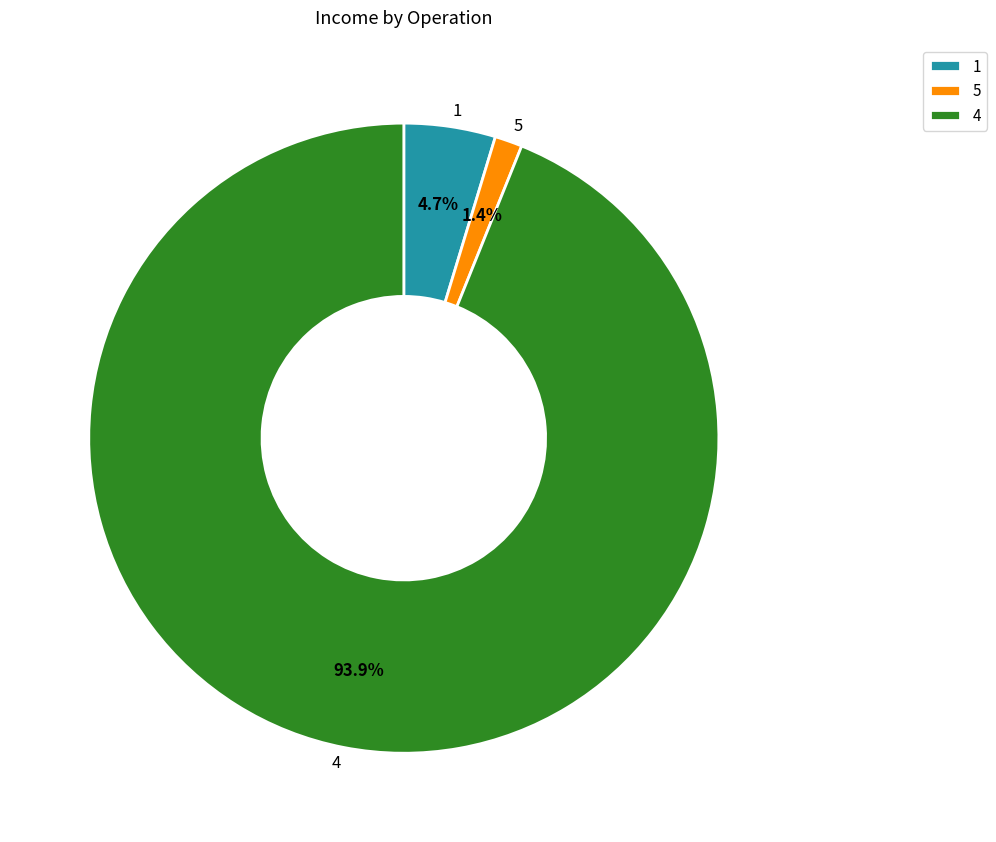

Which category has the smallest portion of the pie?

5